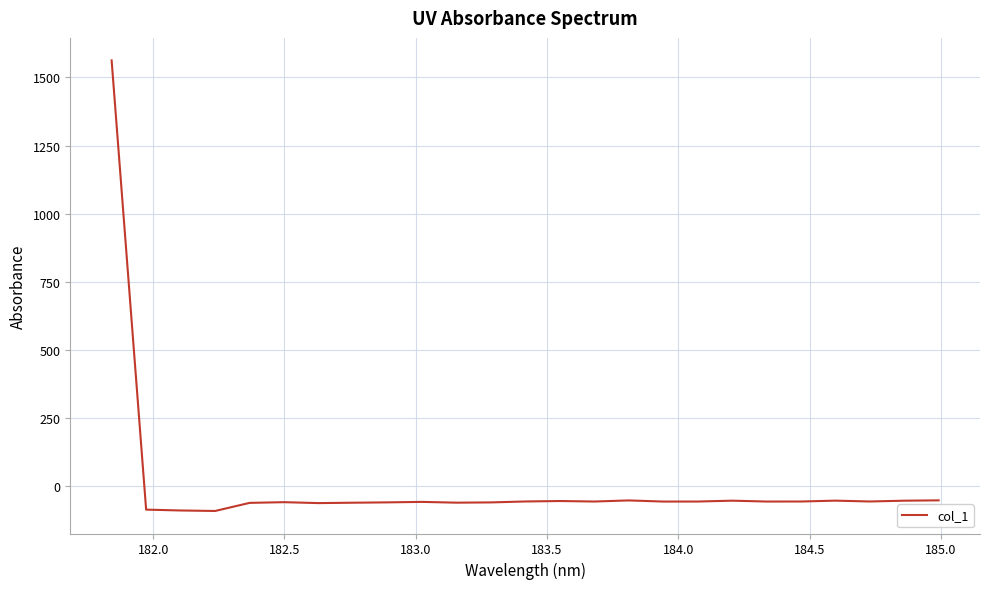

What is the difference between the maximum and second lowest values?

1652.4